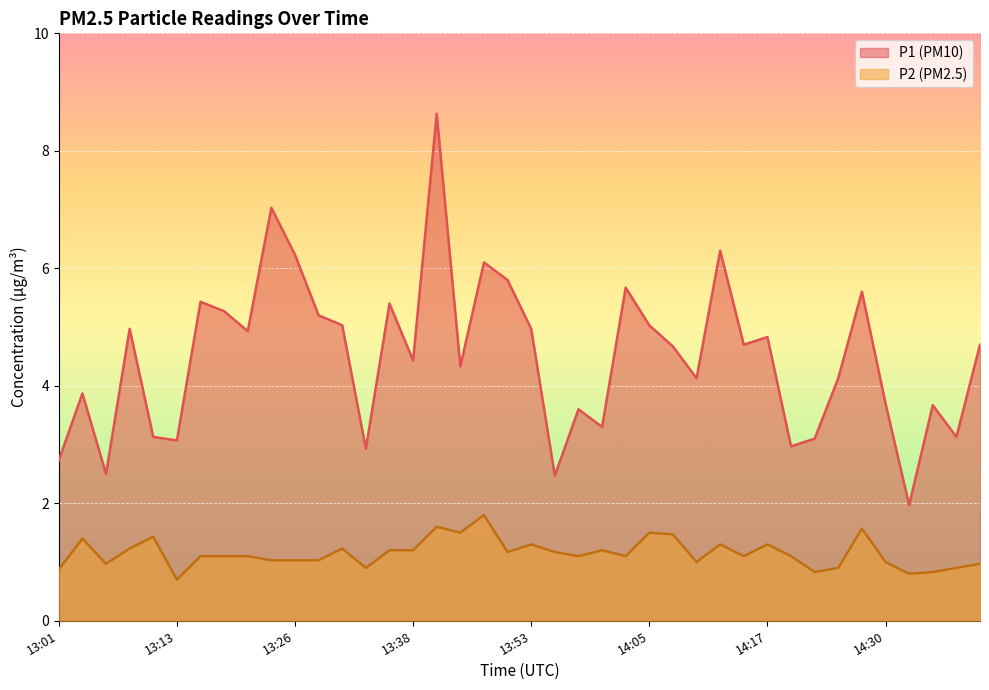

What is the sum of all P1 values?

179.7